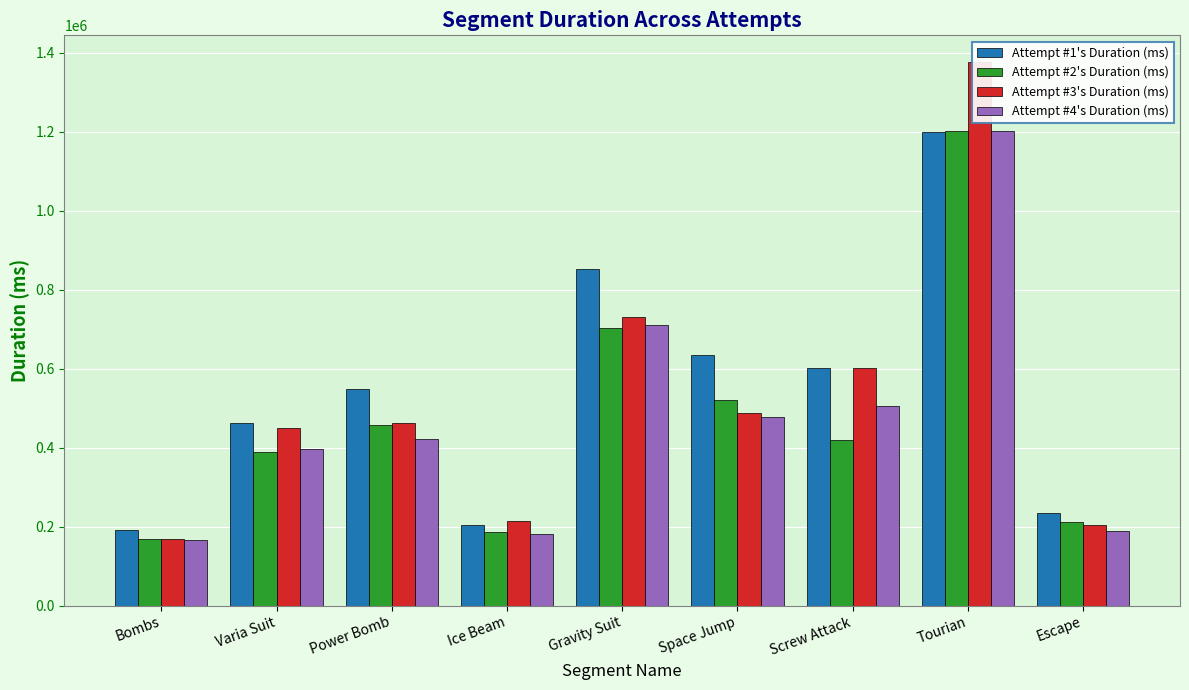

List the labels in order of Attempt #3's Duration (ms) value, smallest first.

Bombs, Escape, Ice Beam, Varia Suit, Power Bomb, Space Jump, Screw Attack, Gravity Suit, Tourian